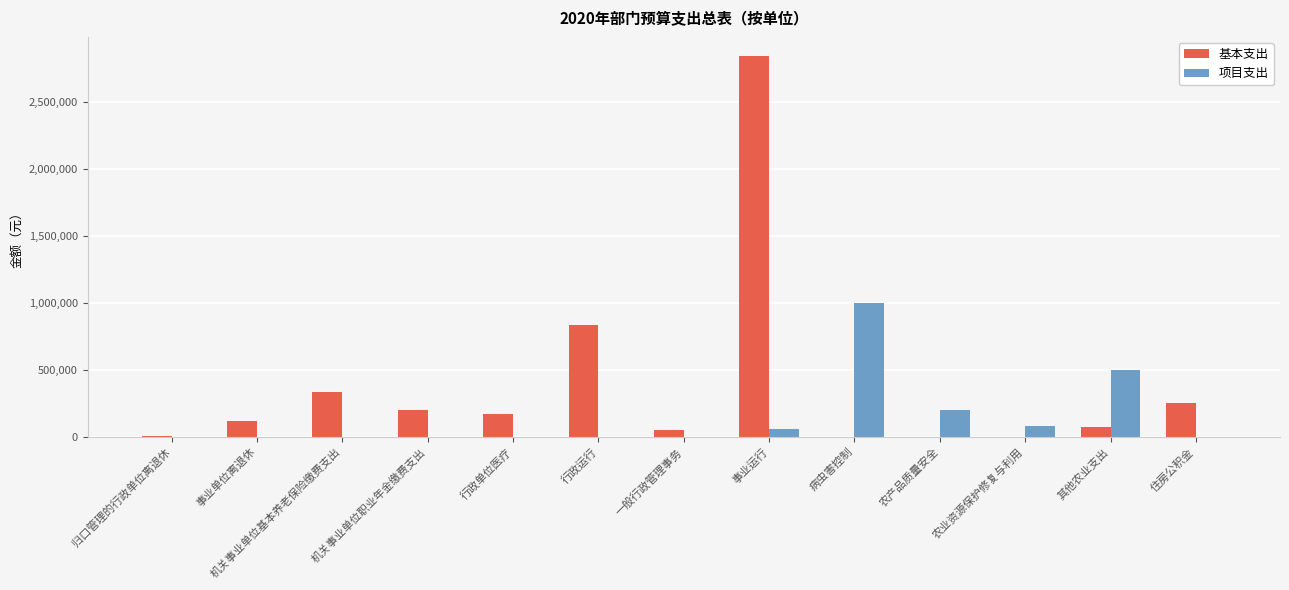

Where does the 基本支出 series first go above 114758?

事业单位离退休